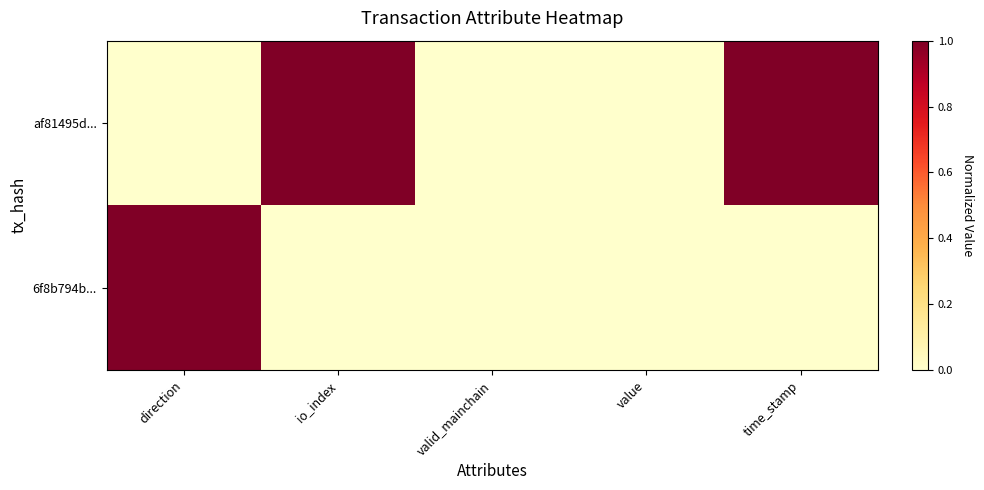

List the series in order of their overall mean, lowest first.

6f8b794b..., af81495d...